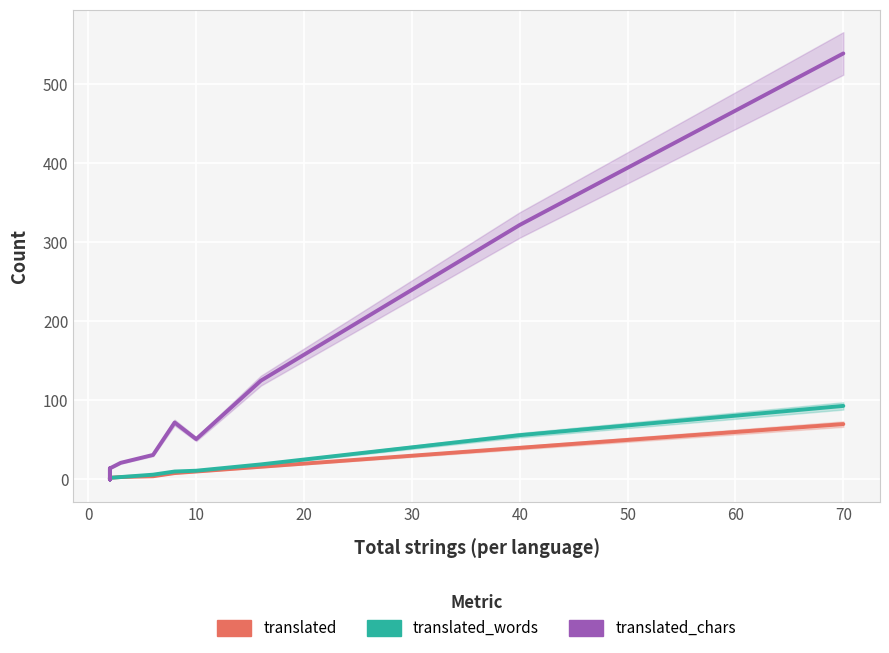

Which series changed the most between 10 and 16?

translated_chars